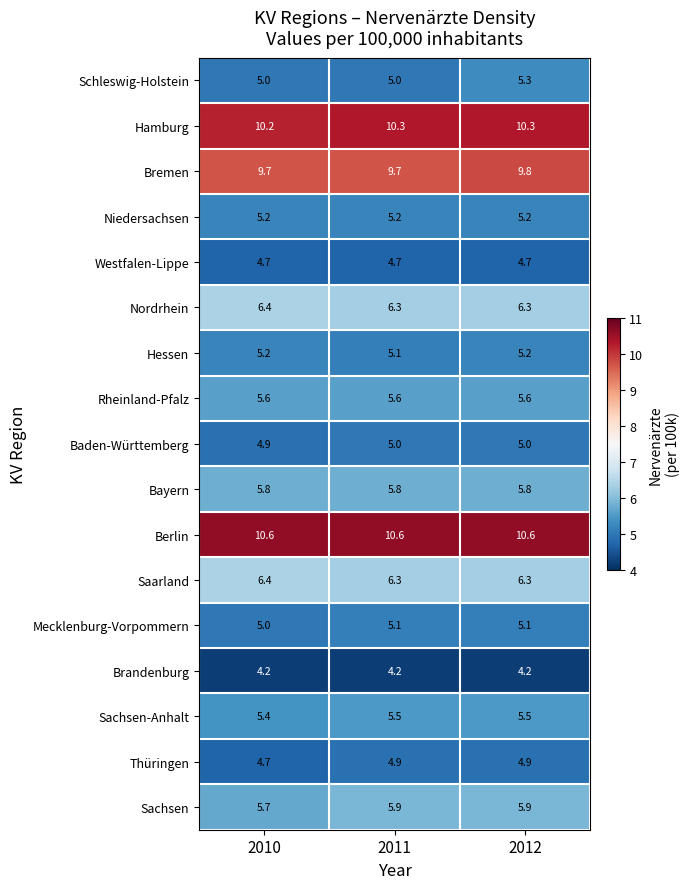

What is the difference between the Schleswig-Holstein values at 2010 and 2012?

0.3